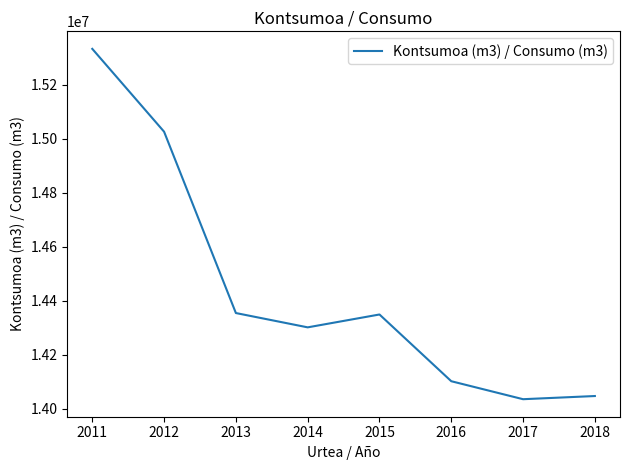

Approximately how many times larger is the value at 2016 compared to 2013?

1.0